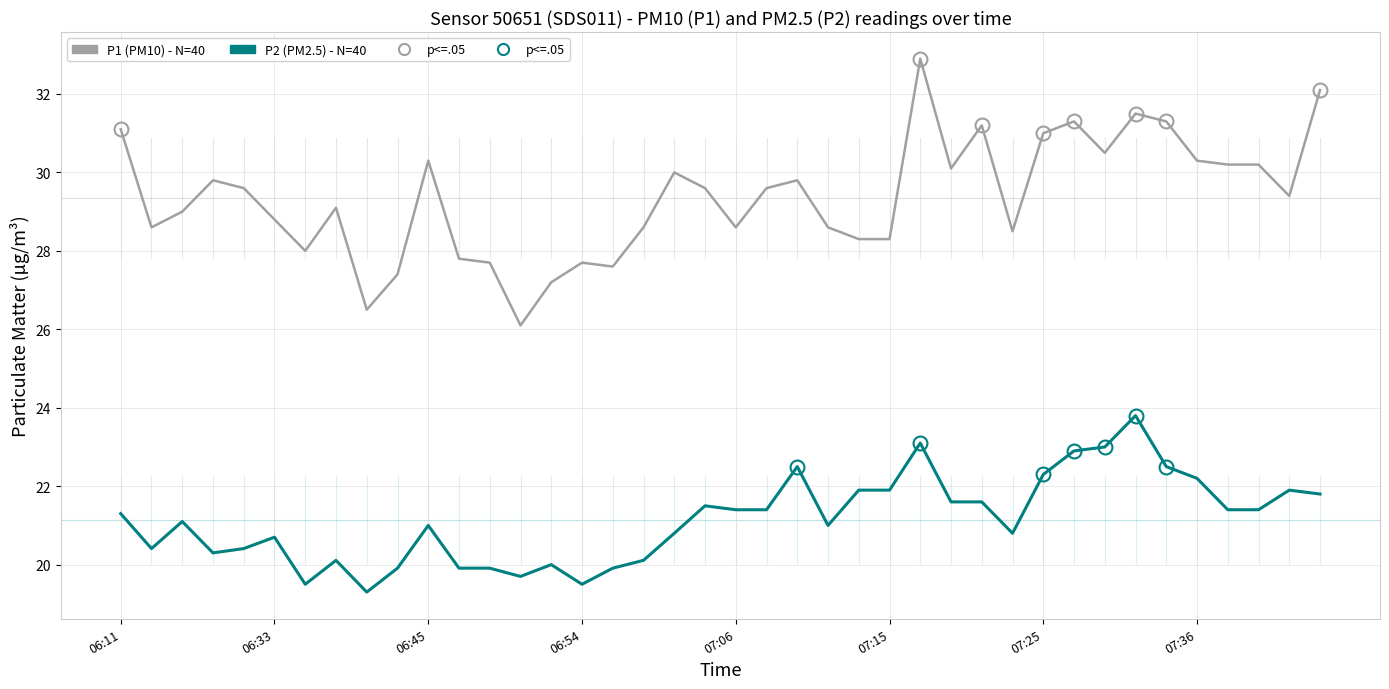

What is the smallest value displayed?

19.3